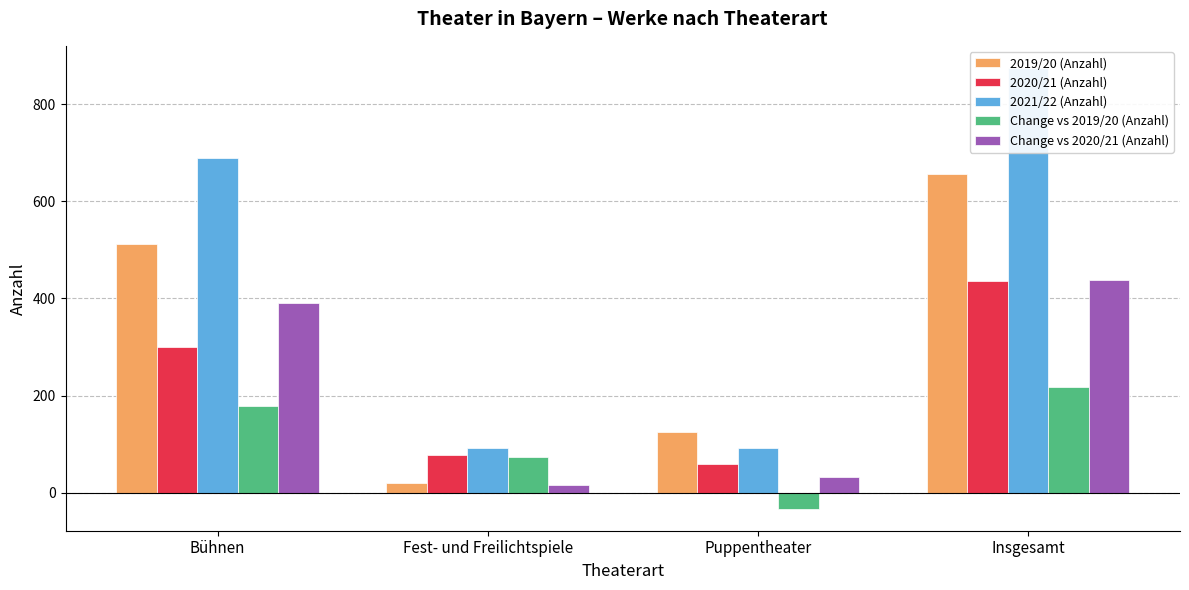

True or false: Change vs 2020/21 (Anzahl) has a value of 390 at Bühnen.

True